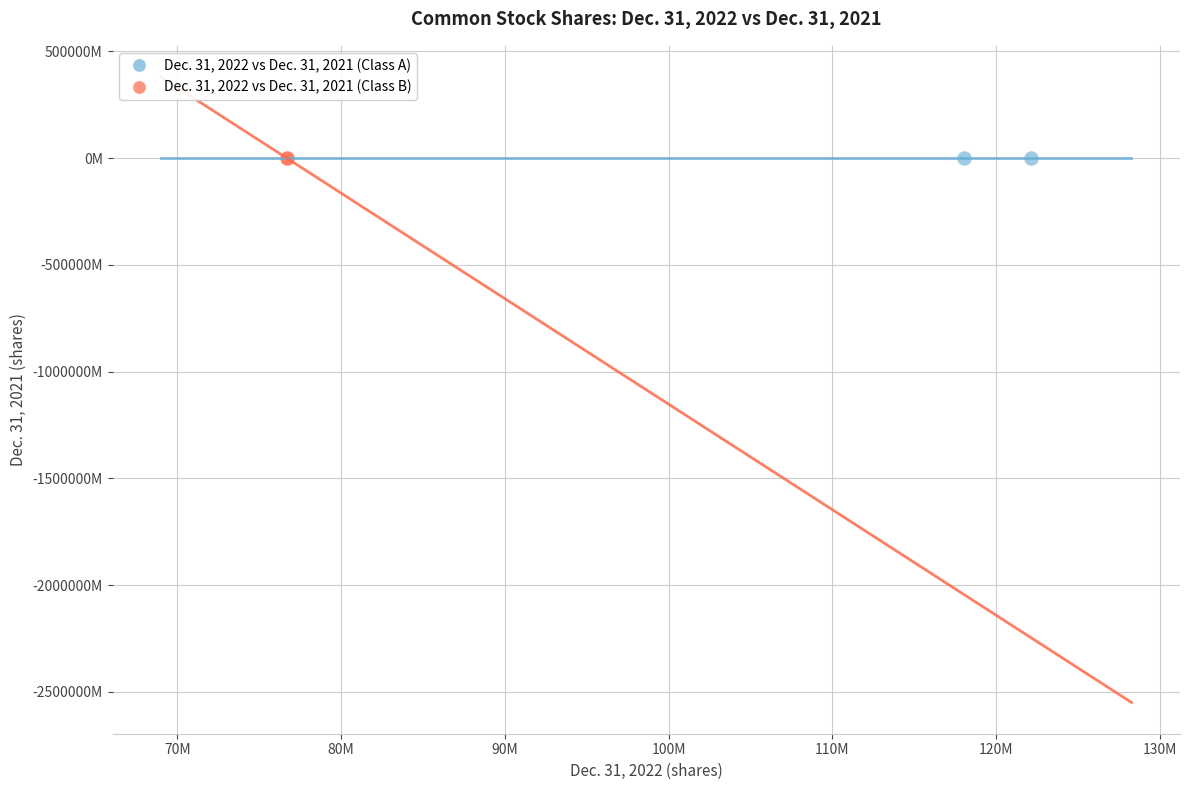

What are all the series names shown in the legend?

Dec. 31, 2022 vs Dec. 31, 2021 (Class A), Dec. 31, 2022 vs Dec. 31, 2021 (Class B)